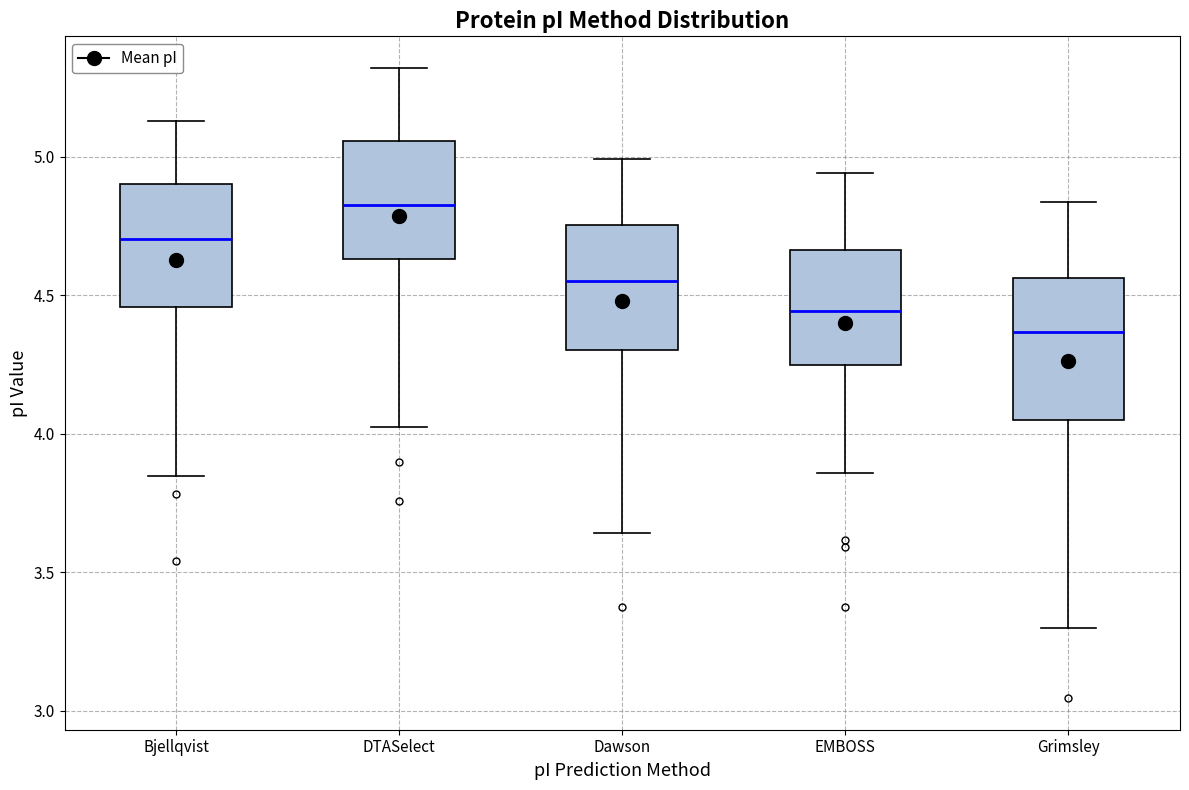

Reading left to right, transcribe this box plot: for each box, give where its median line is, the range the box spans, and where its two whiskers end, as read against the y-axis. The values are not printed on the chart, so give them approximately, as read against the axis.

Bjellqvist: median 4.70, box 4.45 to 4.90, whiskers 3.85 to 5.15
DTASelect: median 4.85, box 4.65 to 5.05, whiskers 4.00 to 5.30
Dawson: median 4.55, box 4.30 to 4.75, whiskers 3.65 to 5.00
EMBOSS: median 4.45, box 4.25 to 4.65, whiskers 3.85 to 4.95
Grimsley: median 4.35, box 4.05 to 4.55, whiskers 3.30 to 4.85